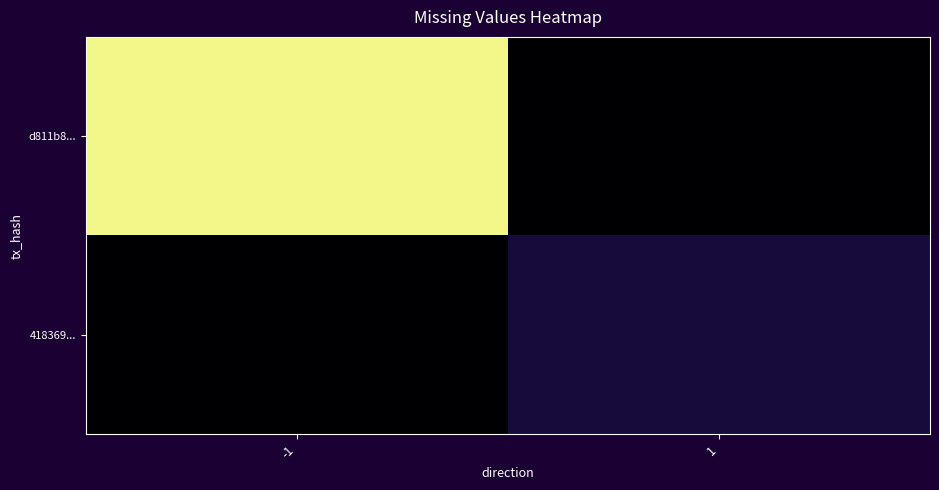

Reading left to right, list all the values displayed in this chart.

d811b8...: -1=204	1=0
418369...: -1=0	1=22